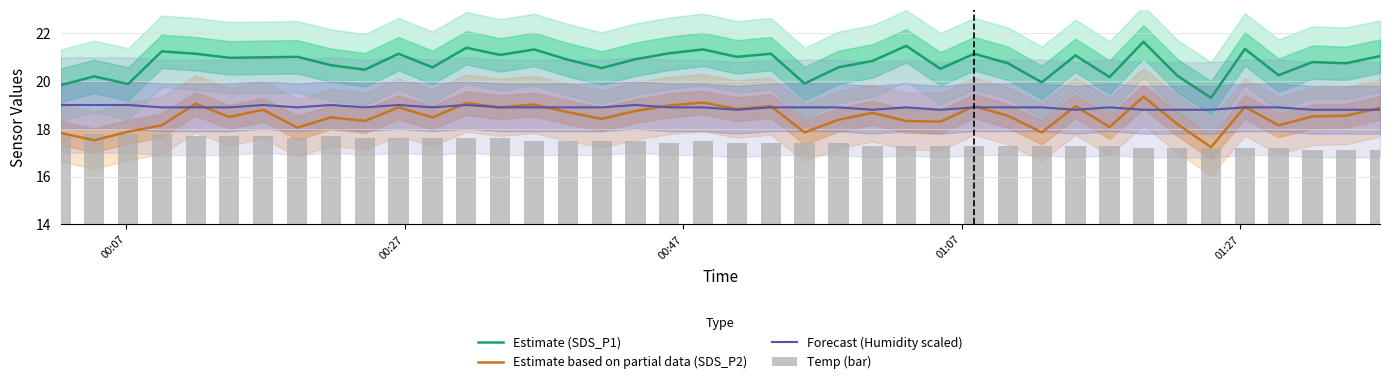

Which series has the largest range (max minus min)?

Estimate (SDS_P1)